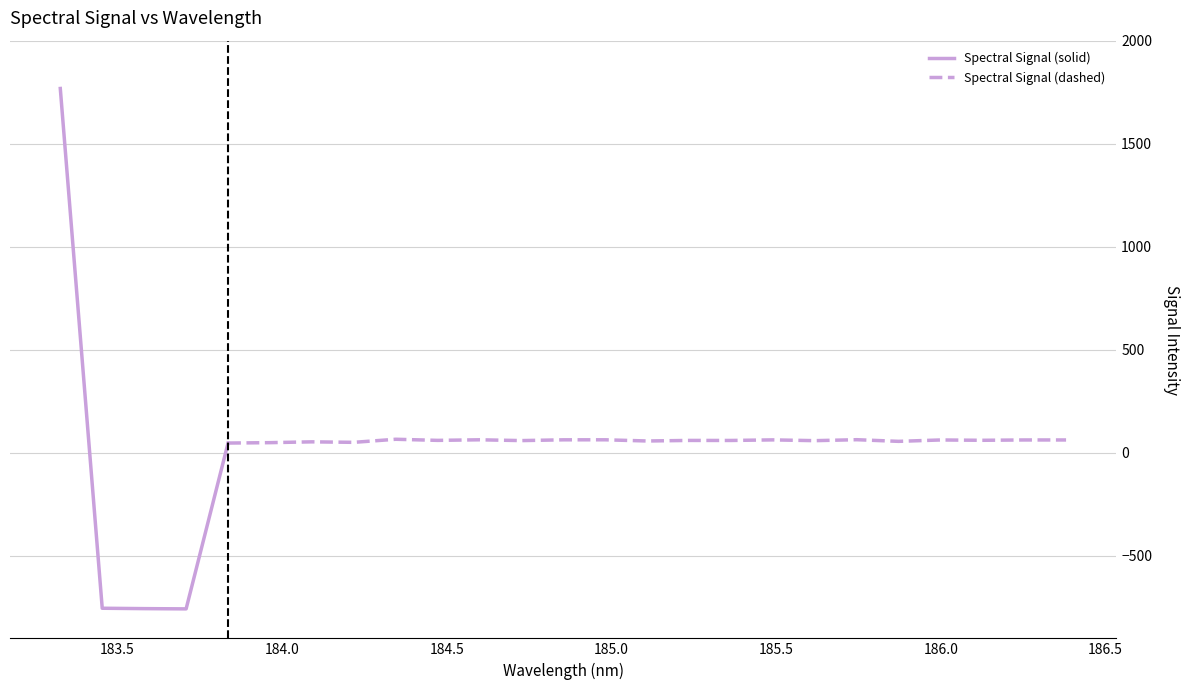

How many points are lower than both their immediate neighbors (excluding endpoints)?

9